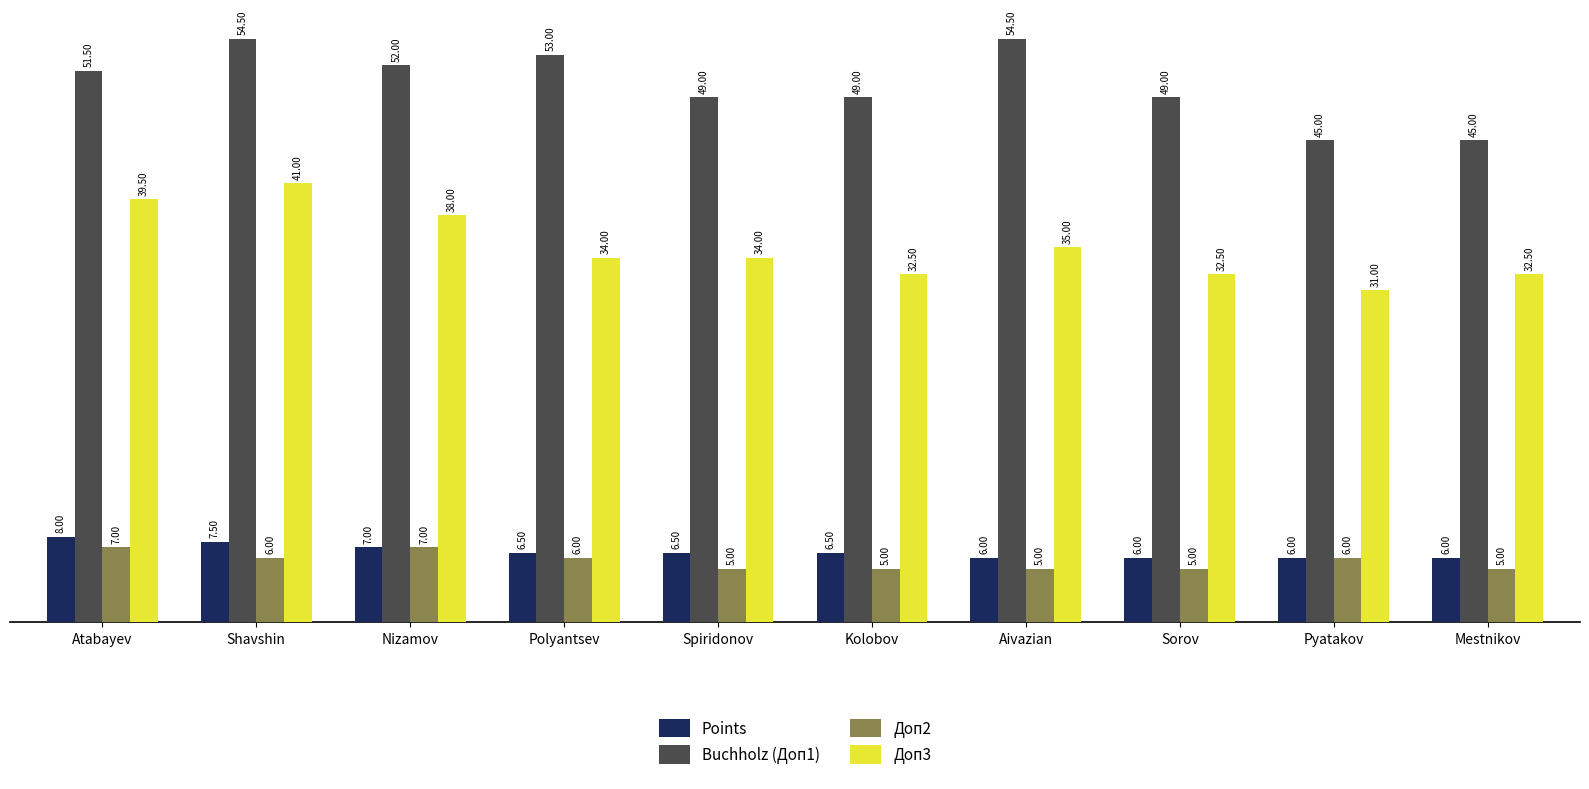

The Доп2 series shows 5.0 at Aivazian. True or false?

True